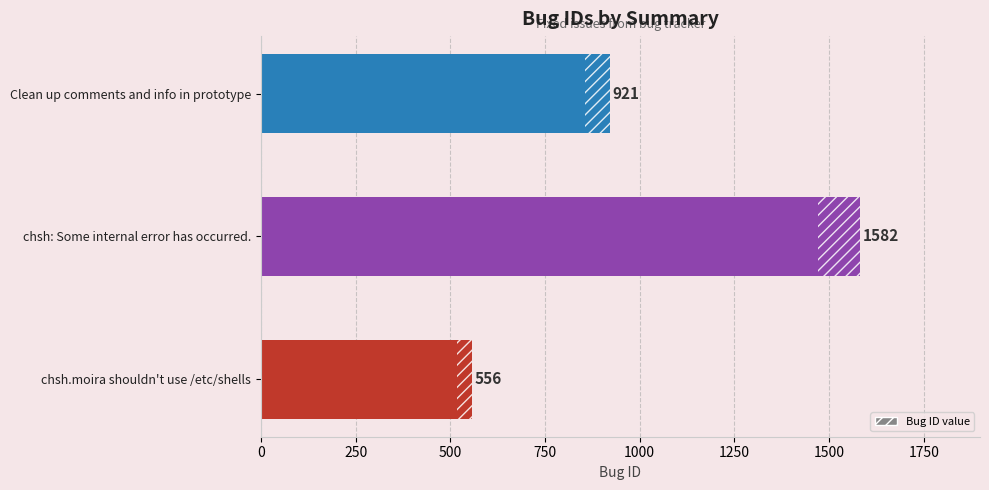

Are the bars horizontal?

Yes